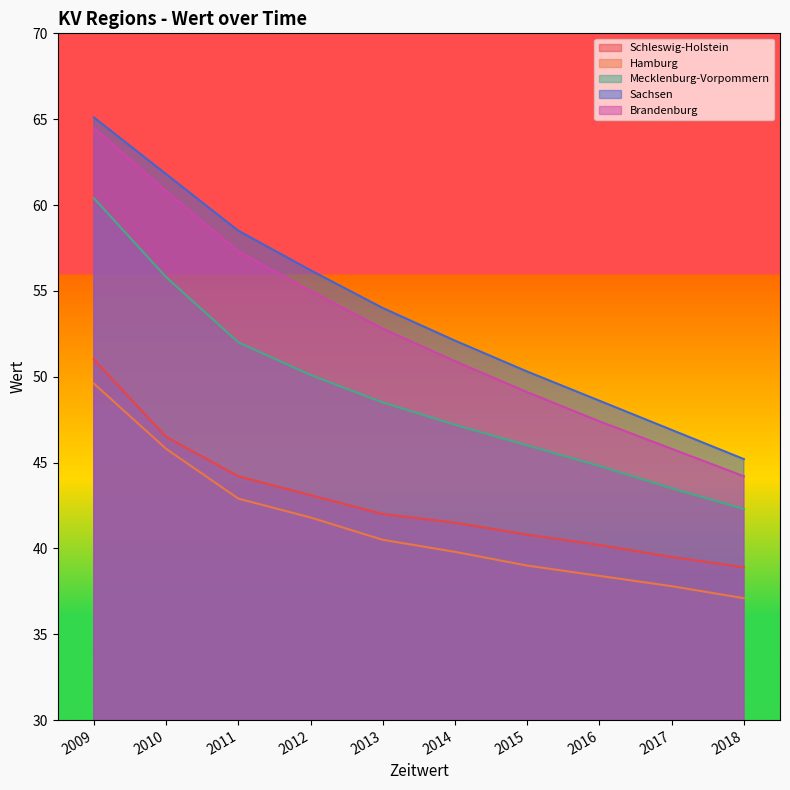

How many lines are shown in the chart?

5